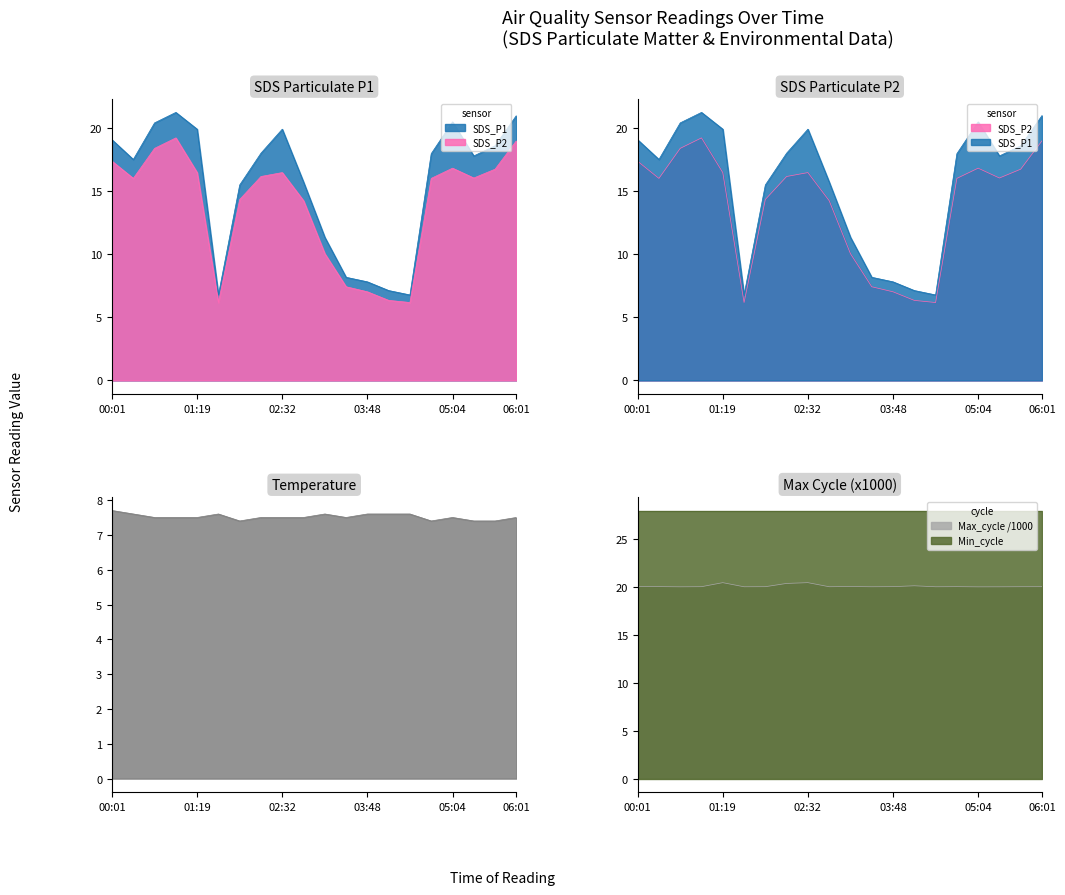

How many data points in SDS_P2 are above 16?

12